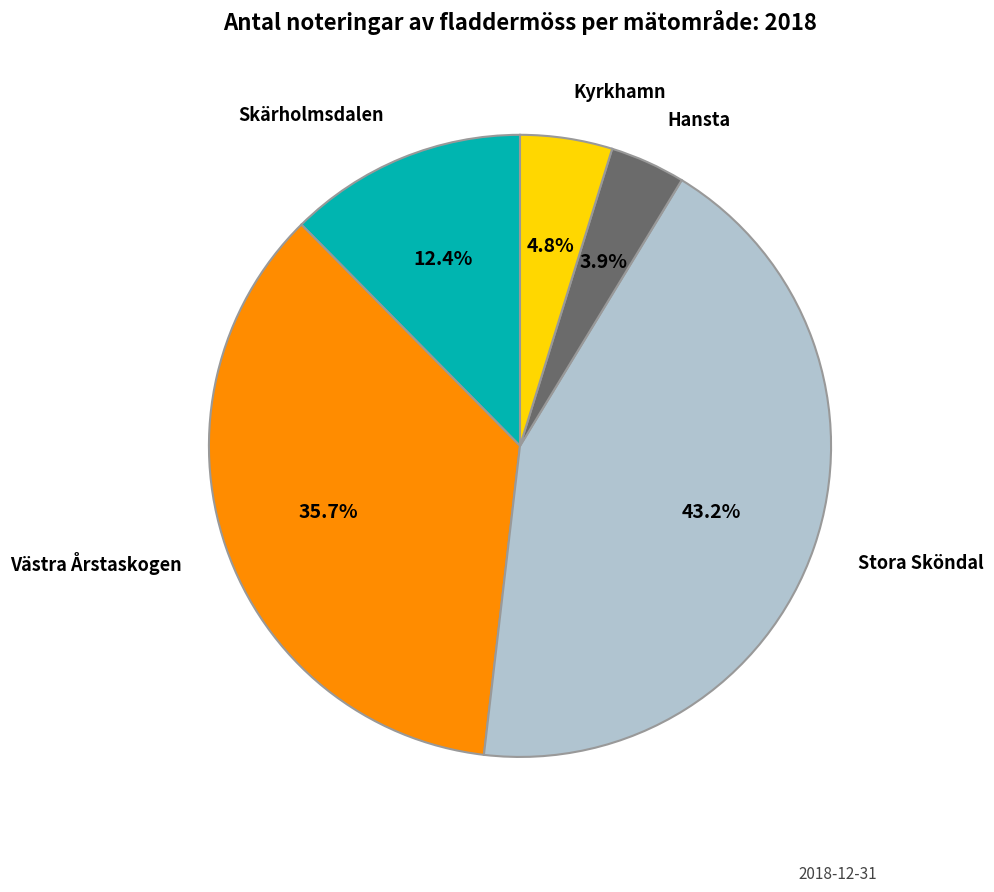

Is there any slice that represents more than half of the pie?

No